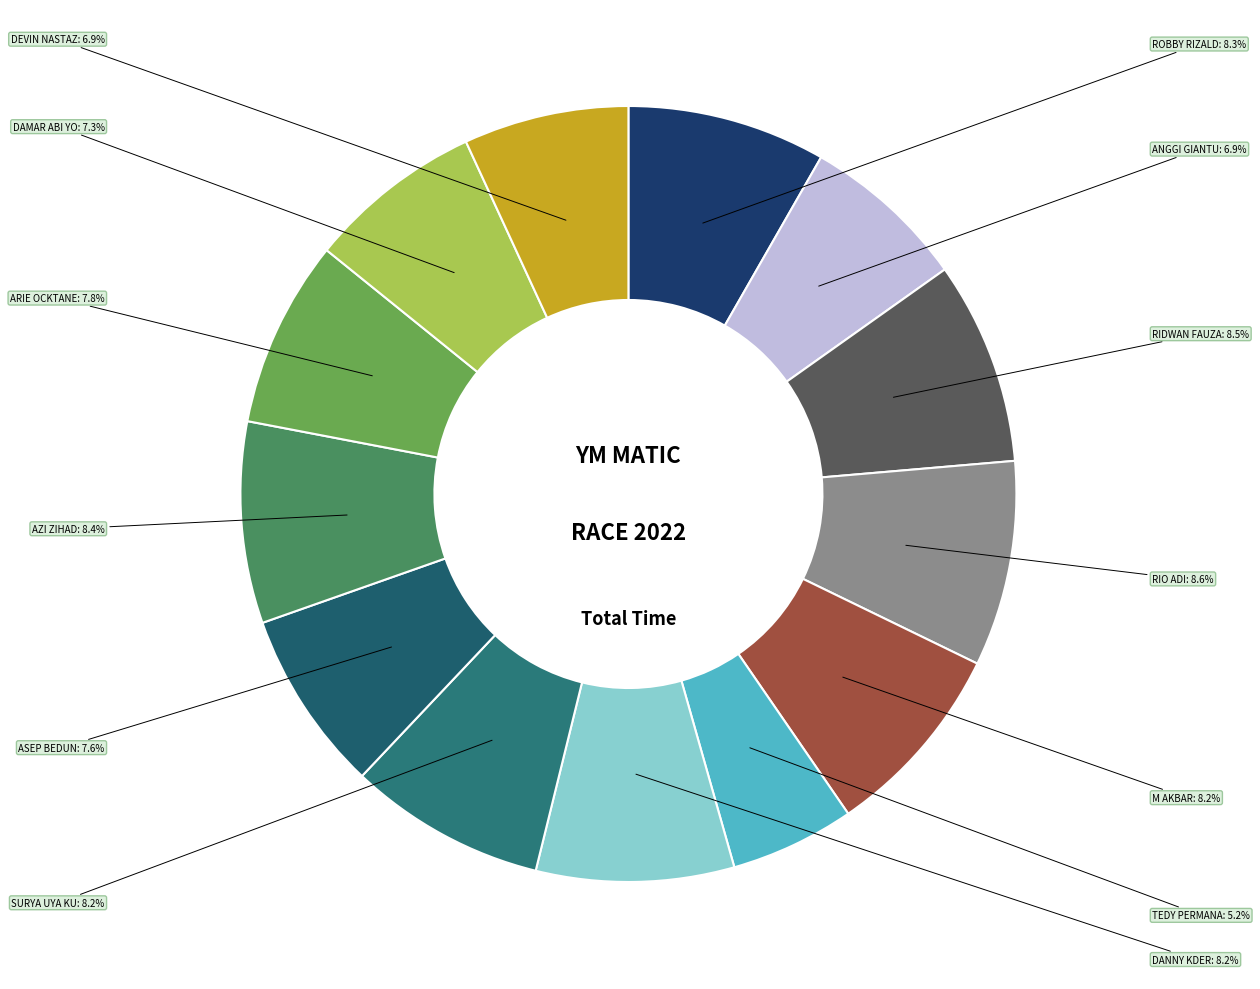

How many slices are in this pie chart?

13